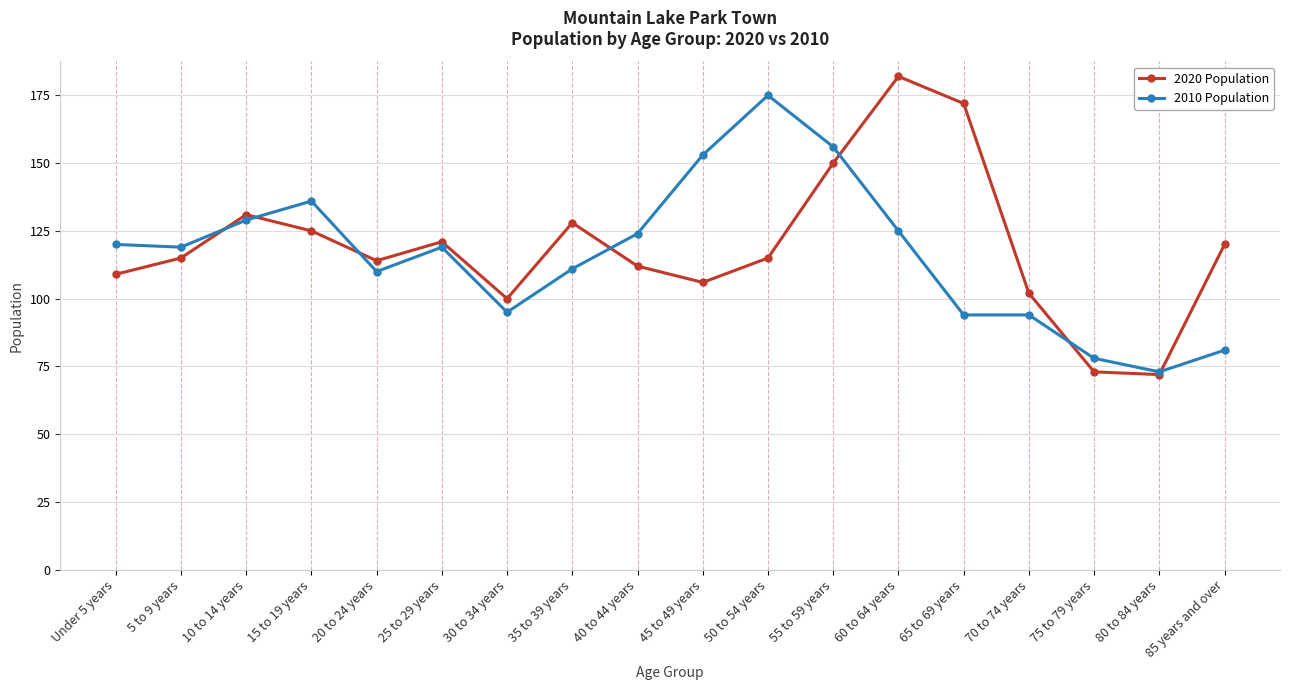

At how many categories does at least one series exceed 82?

16